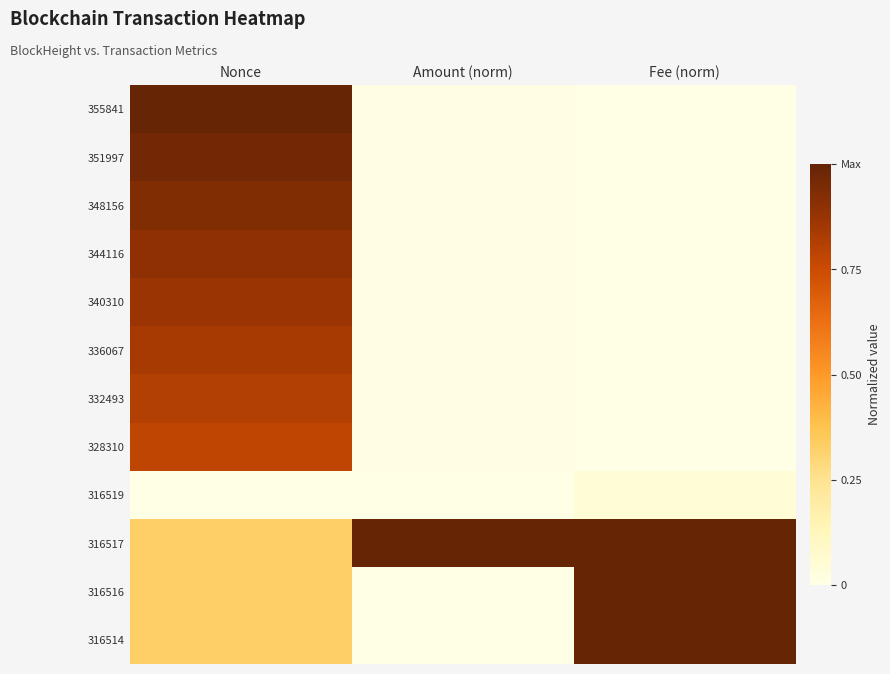

Rank the series at Amount (norm) from lowest to highest value.

316519, 316514, 316516, 328310, 340310, 348156, 351997, 332493, 344116, 355841, 336067, 316517